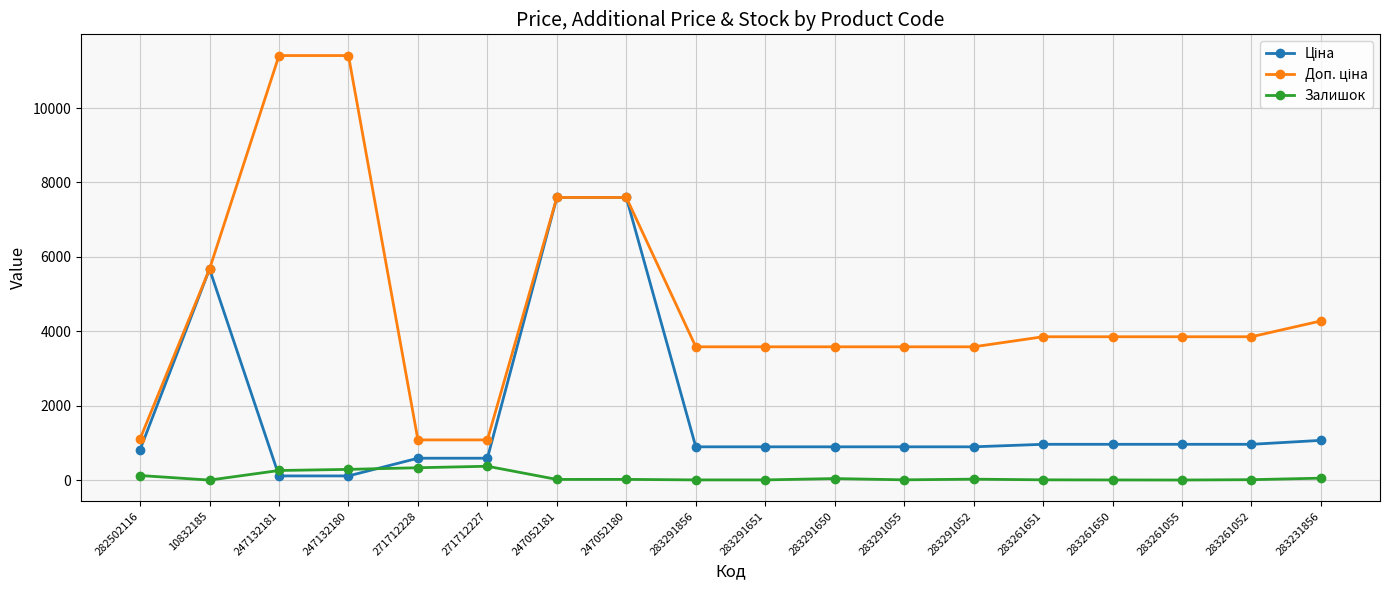

At how many categories does at least one series exceed 4817?

5